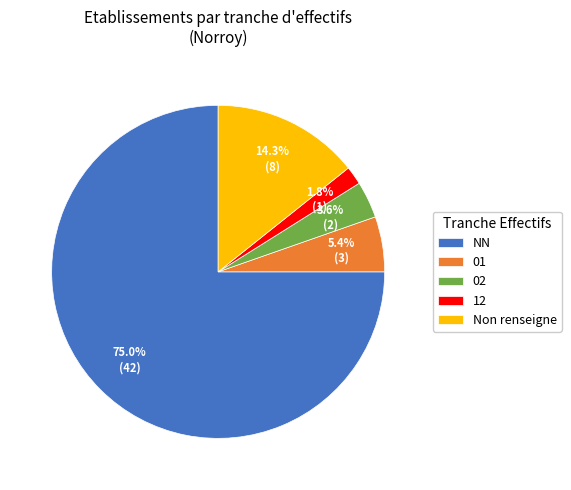

The 01 slice represents 5% of the pie. True or false?

True